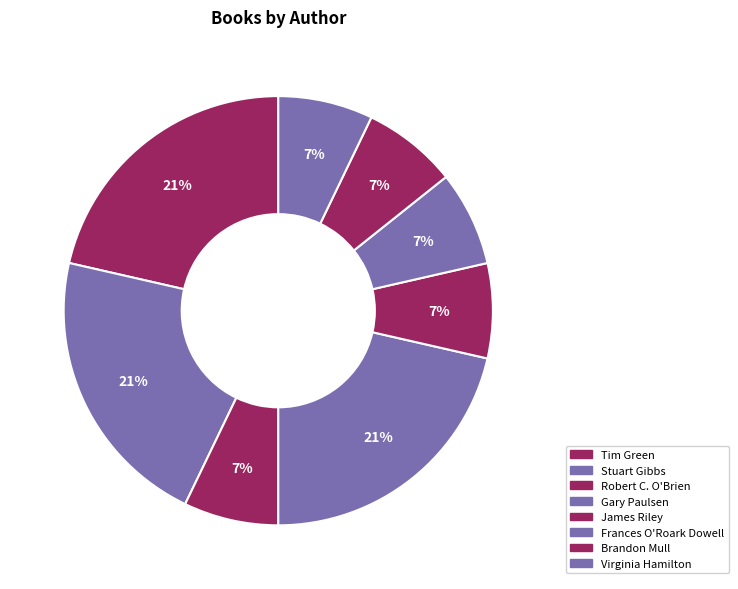

True or false: Robert C. O'Brien accounts for 15% of the total.

False